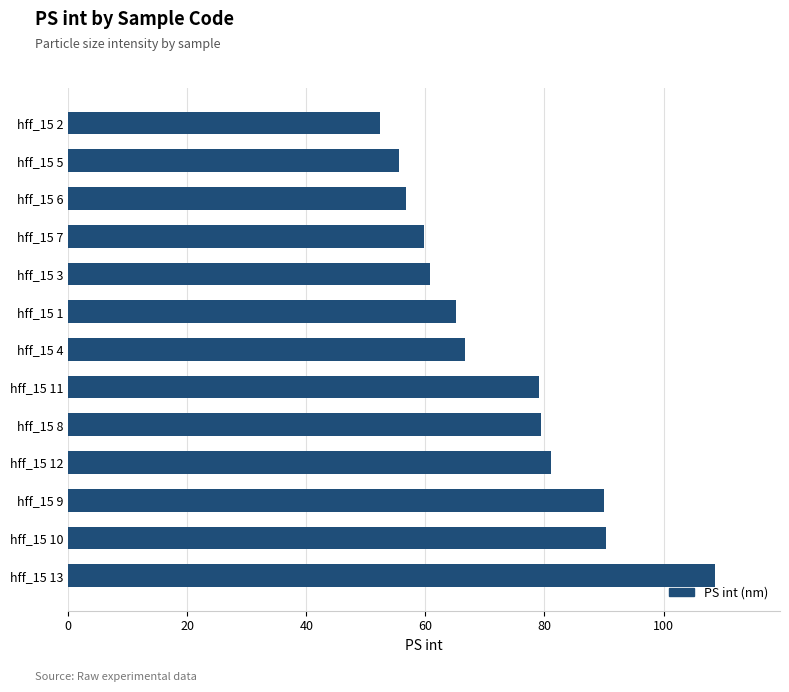

Approximately how many times larger is the value at hff_15 1 compared to hff_15 5?

1.2